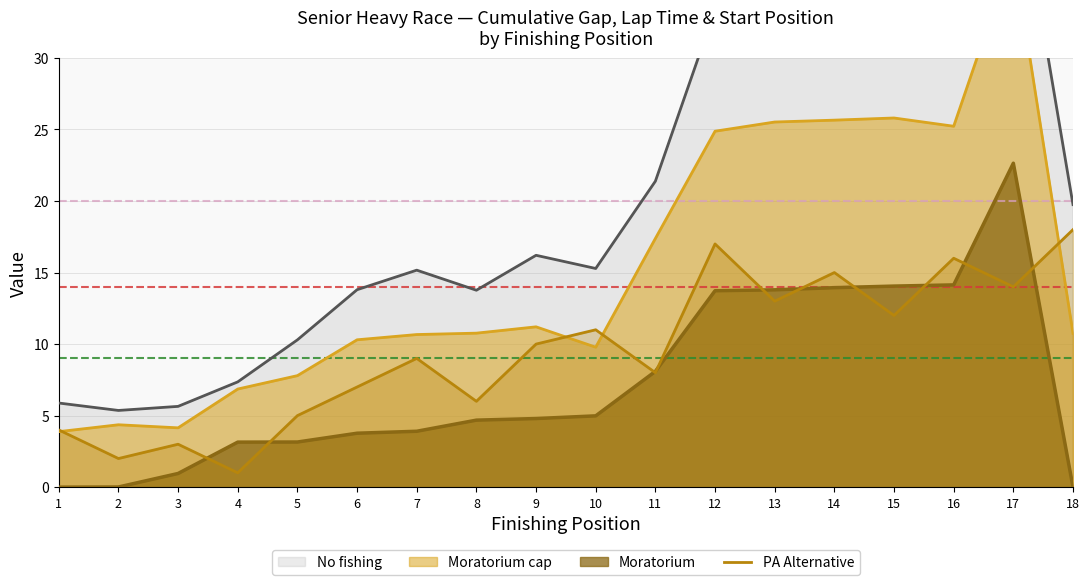

What is the maximum value for PA Alternative?

18.0